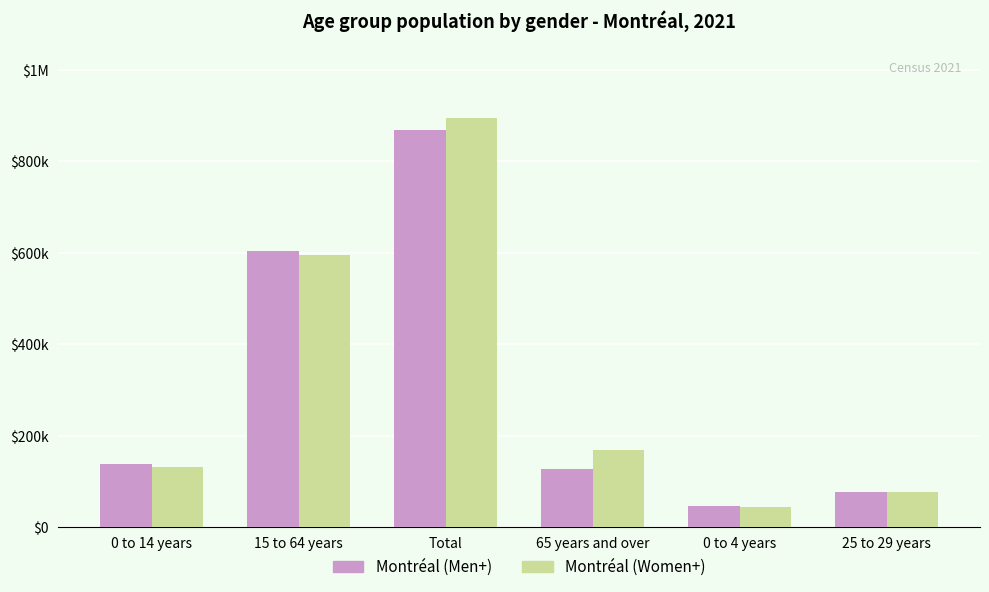

What are all the series names shown in the legend?

Montréal (Men+), Montréal (Women+)